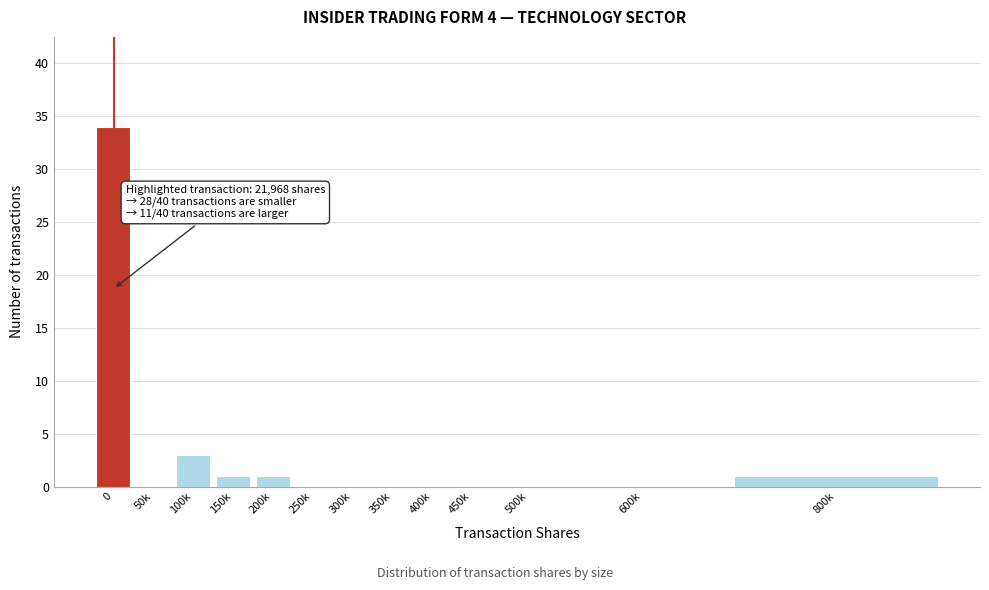

Reading left to right, what are all the values shown in this chart?

0=34	50k=0	100k=3	150k=1	200k=1	250k=0	300k=0	350k=0	400k=0	450k=0	500k=0	600k=0	800k=1